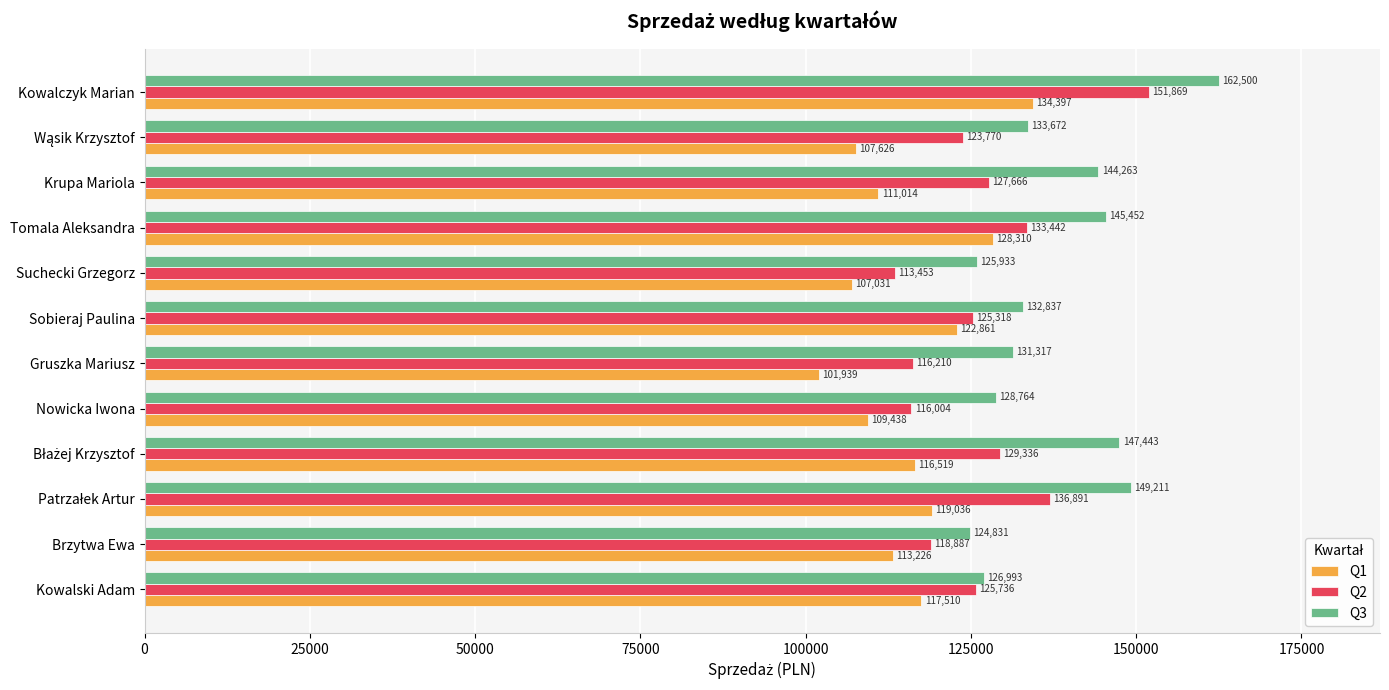

Where is Q1 nearest to the value 118168?

Kowalski Adam